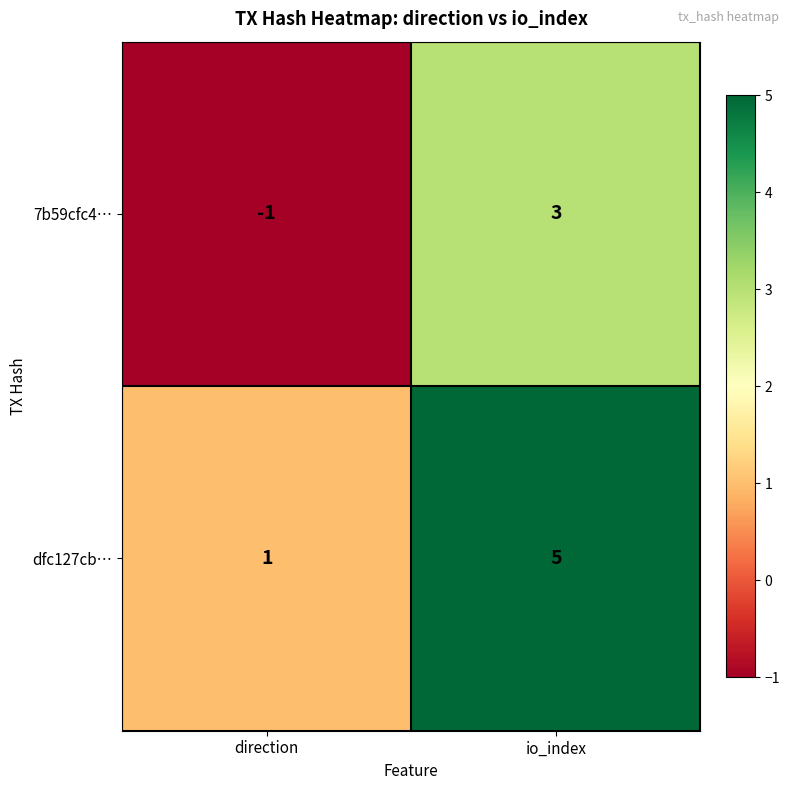

True or false: 7b59cfc4… has a value of 3 at io_index.

True